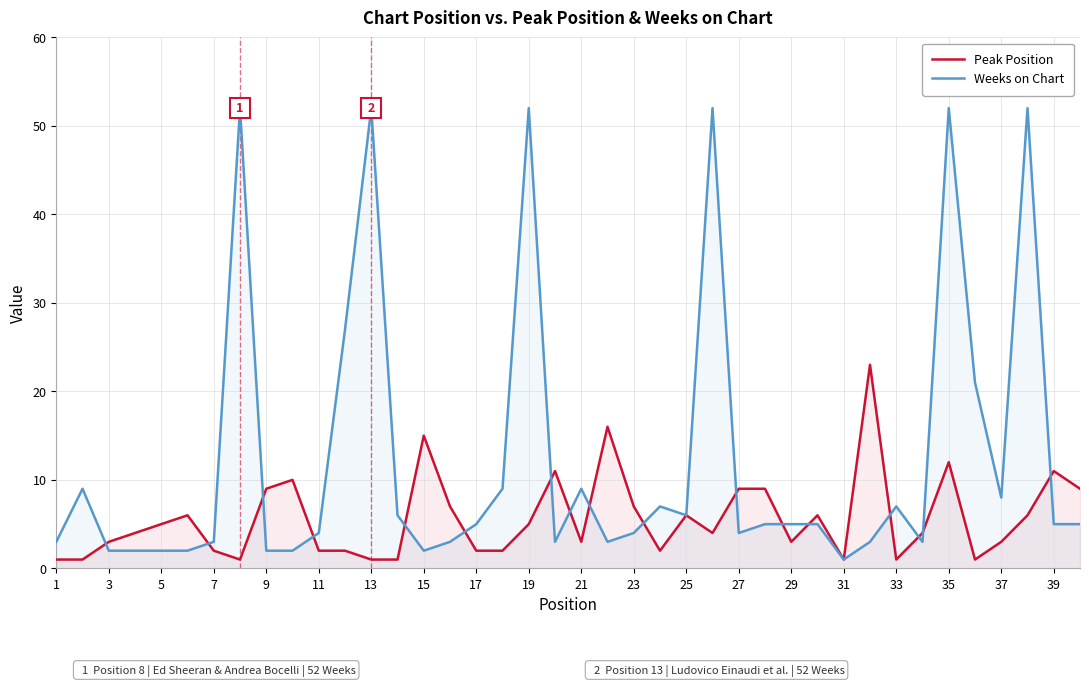

Which series has the widest spread of values?

Weeks on Chart